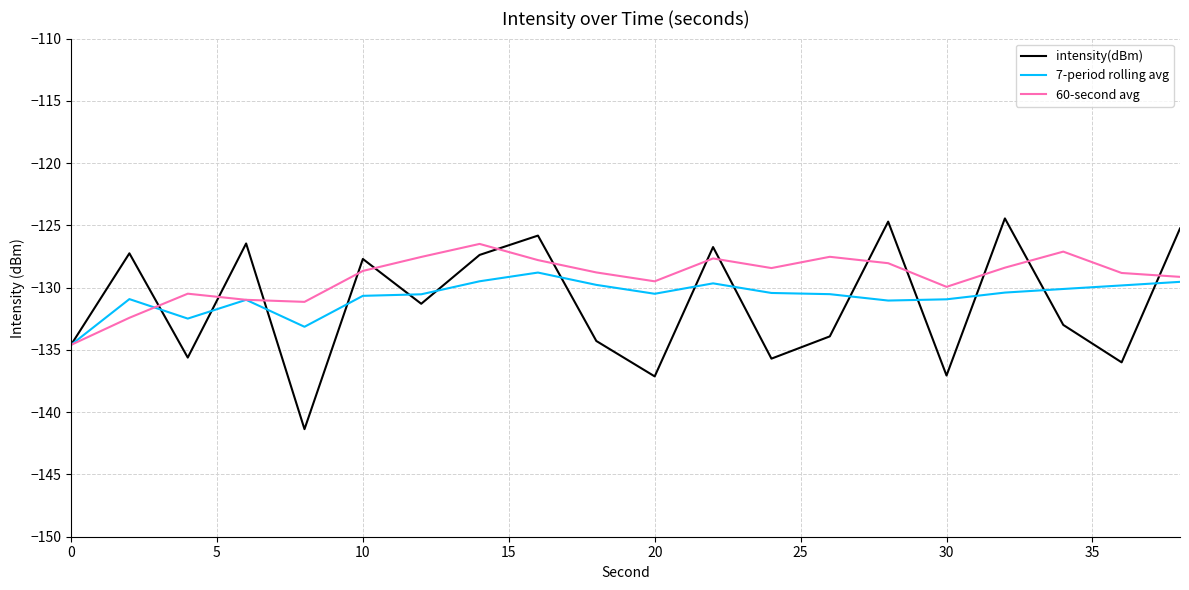

List the series in order of their overall mean, lowest first.

intensity(dBm), 7-period rolling avg, 60-second avg